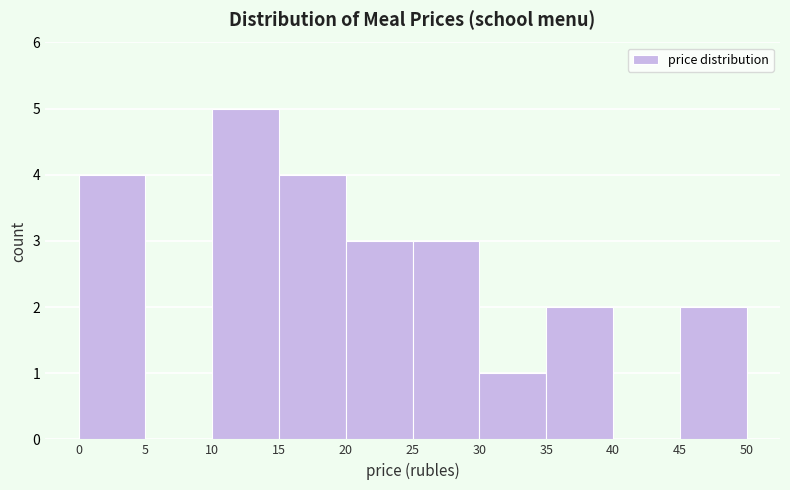

Over which range of the x-axis is the bar tallest?

10 to 15